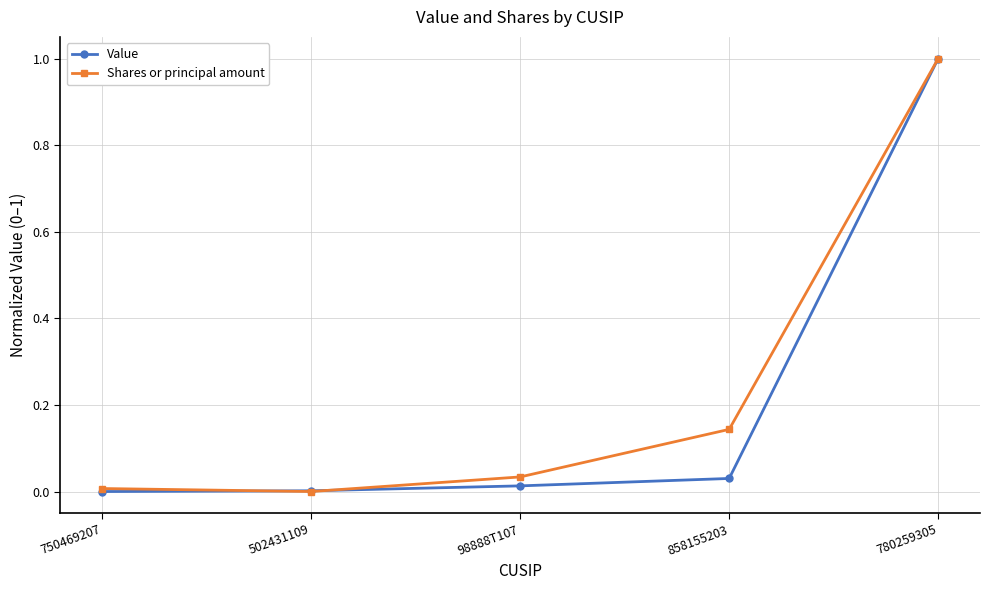

What is the highest value of the Shares or principal amount series?

1.0